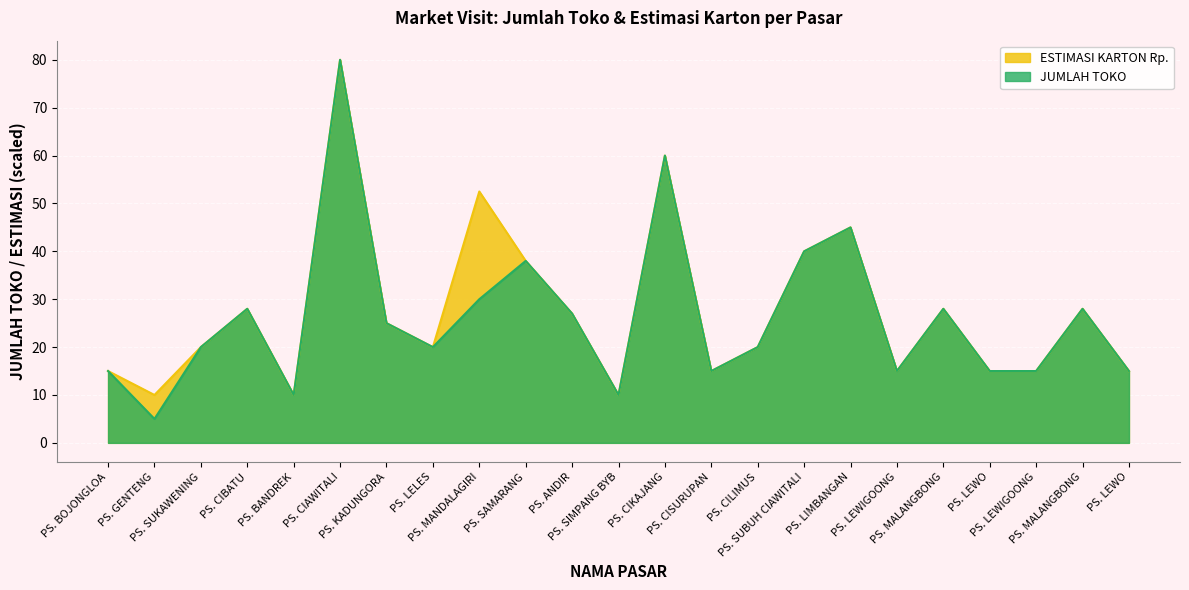

Which series has the largest total across all categories?

ESTIMASI KARTON Rp.